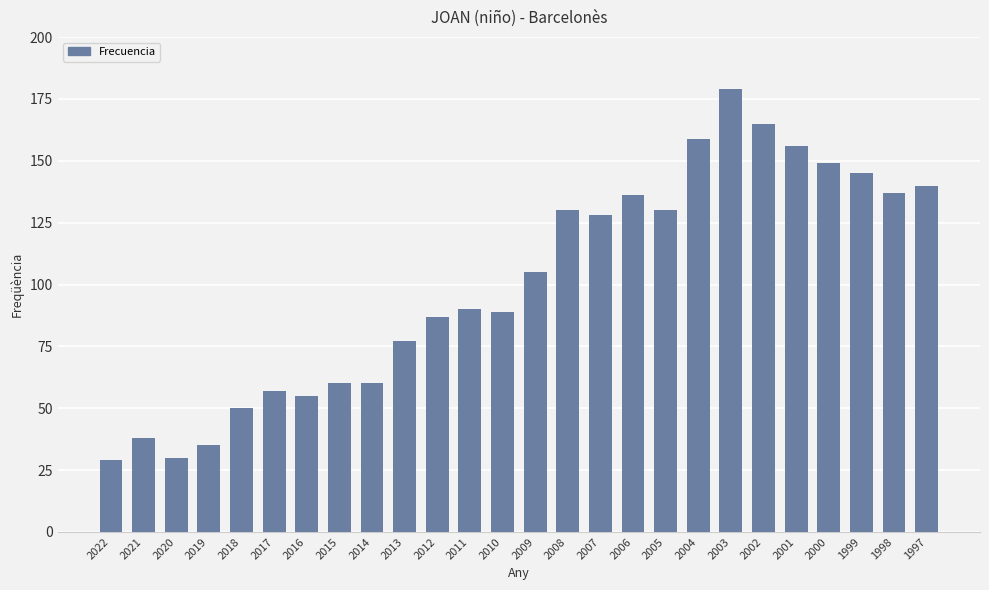

Which label corresponds to the largest value in the chart?

2003